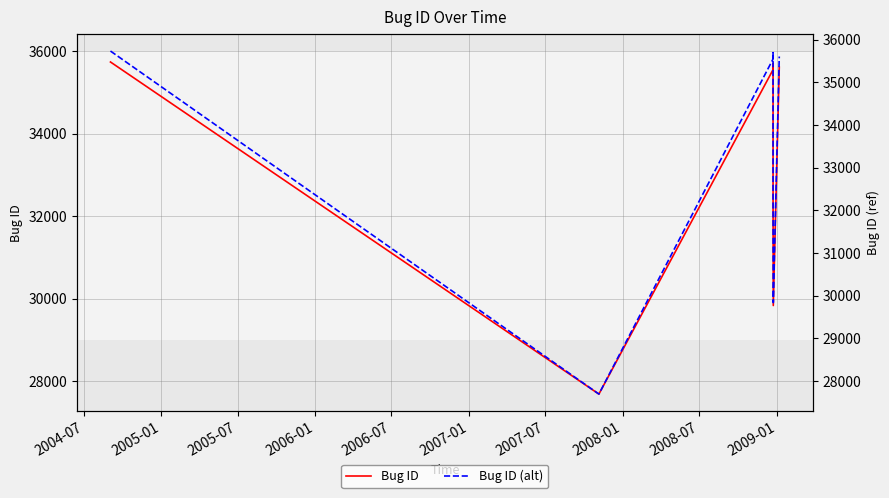

What is the label of the 4th point from the left?

2006-01